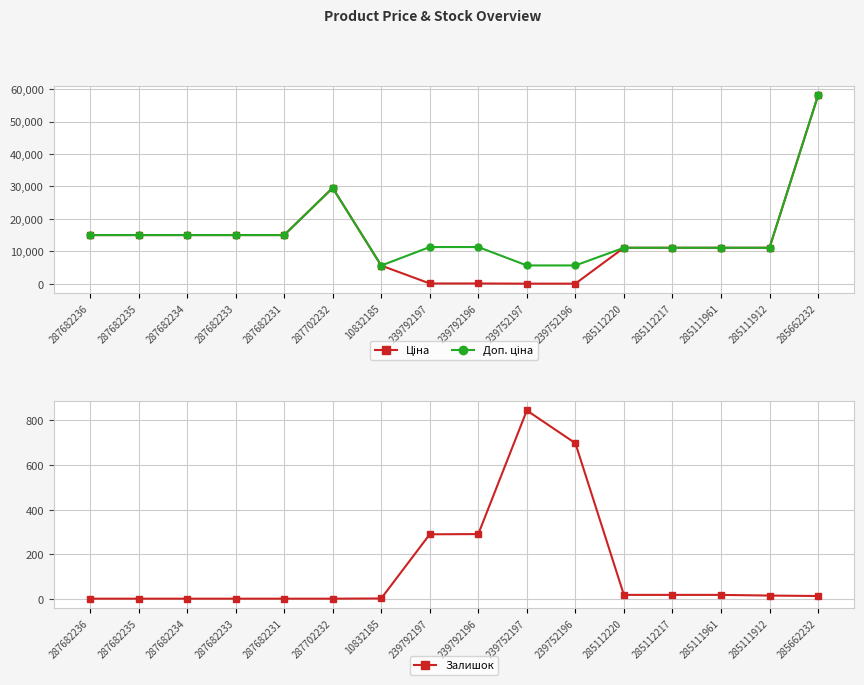

What is the sum of all Доп. ціна values?

246774.3